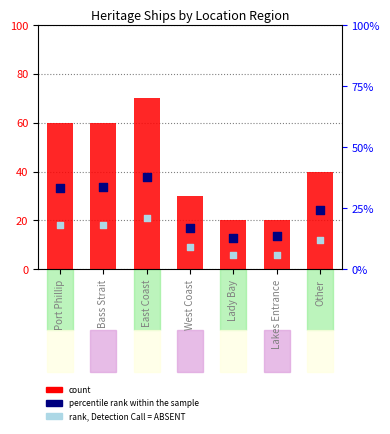

Which series contains the highest Y value?

count